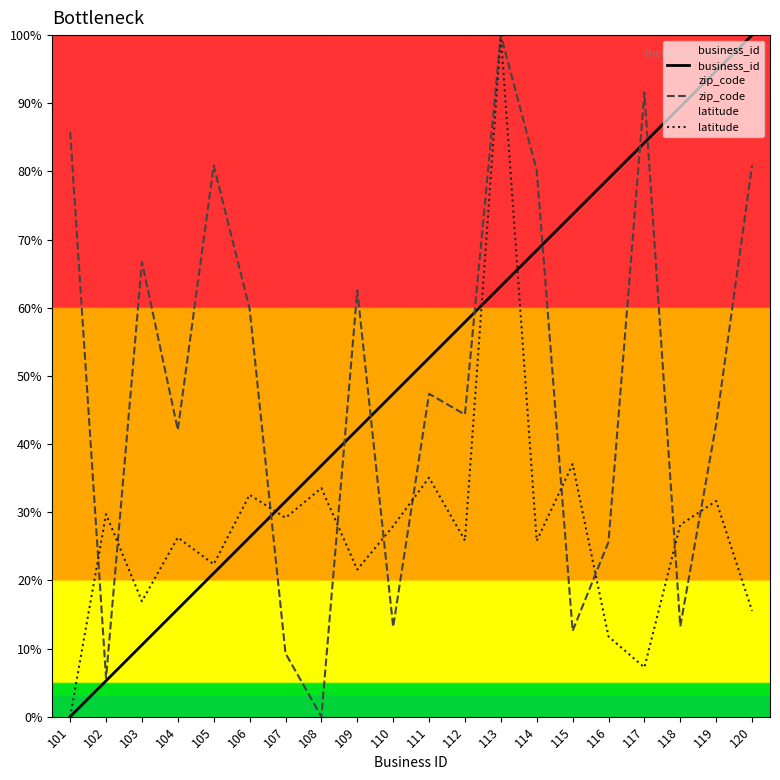

At how many categories does at least one series exceed 78?

9